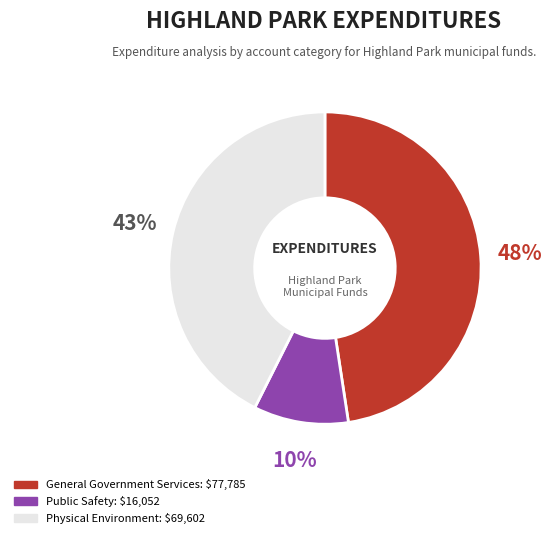

Approximately how many times larger is the value at Physical Environment compared to Public Safety?

4.3